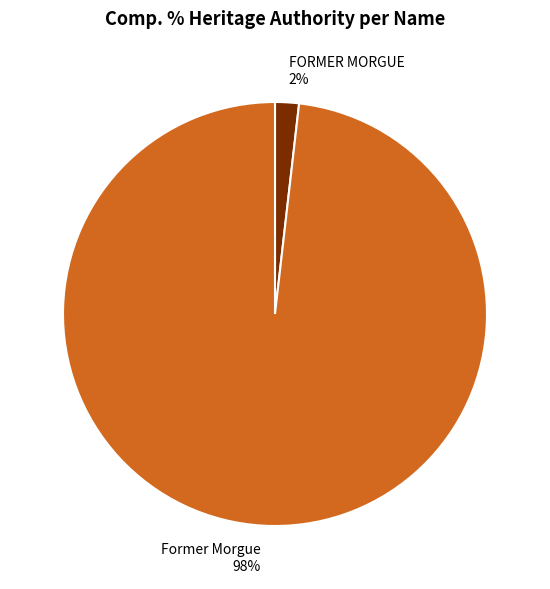

Is the sum of FORMER MORGUE and Former Morgue greater than half?

Yes